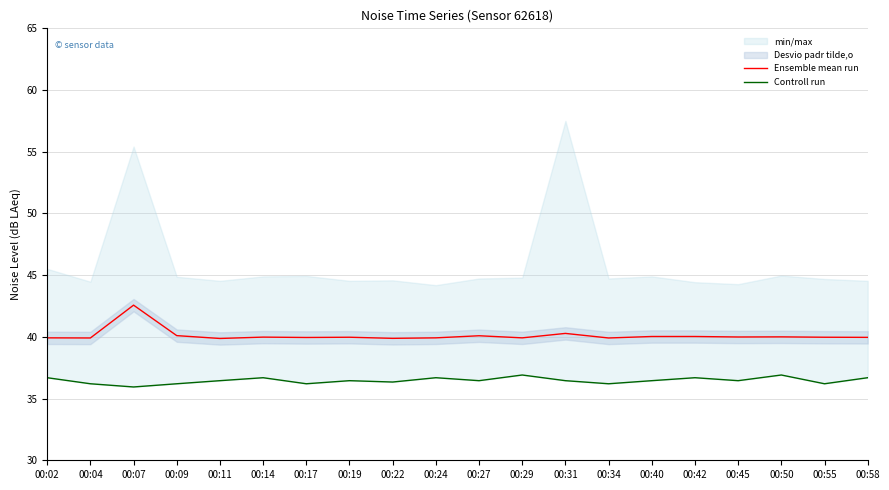

Reading left to right, list all the values displayed in this chart.

Ensemble mean run: 39.9	39.9	42.6	40.1	39.9	40.0	40.0	40.0	39.9	39.9	40.1	39.9	40.3	39.9	40.0	40.0	40.0	40.0	40.0	40.0
Controll run: 36.7	36.2	35.9	36.2	36.5	36.7	36.2	36.5	36.3	36.7	36.5	36.9	36.5	36.2	36.5	36.7	36.5	36.9	36.2	36.7